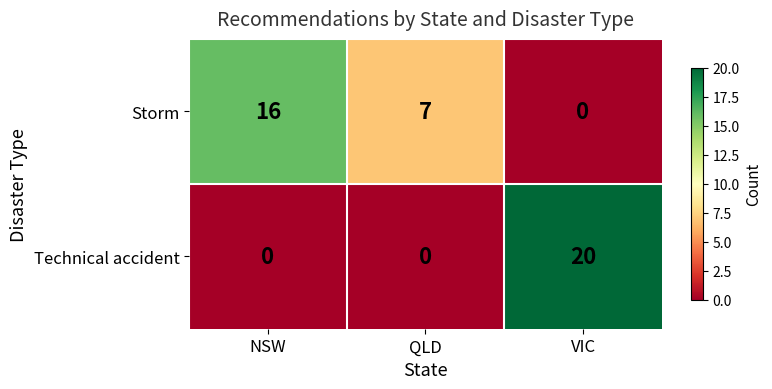

What is the difference between the Storm values at VIC and QLD?

7